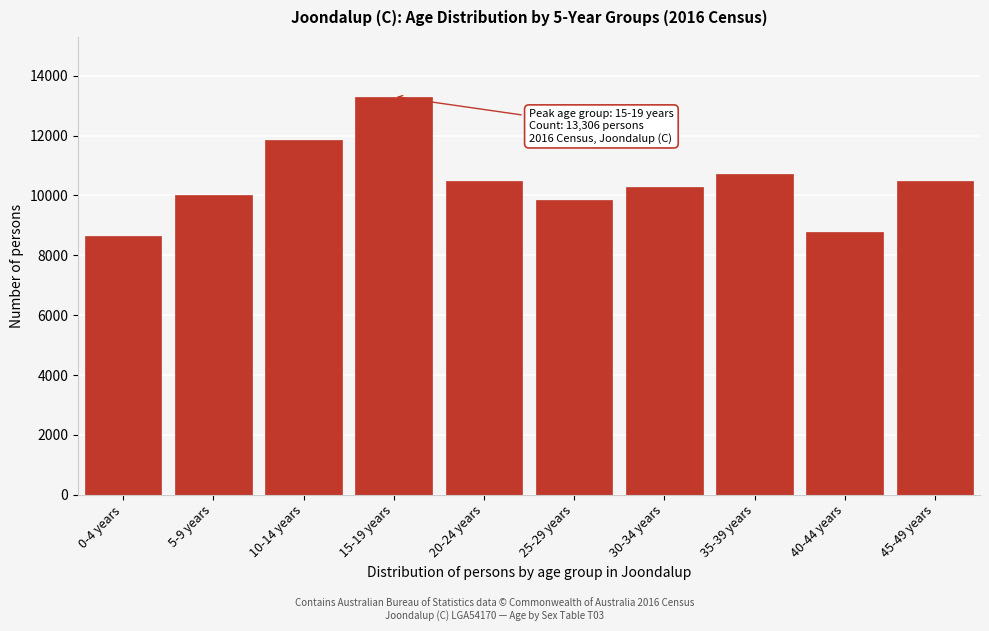

Is it true that the value at 5-9 years is 3017?

False